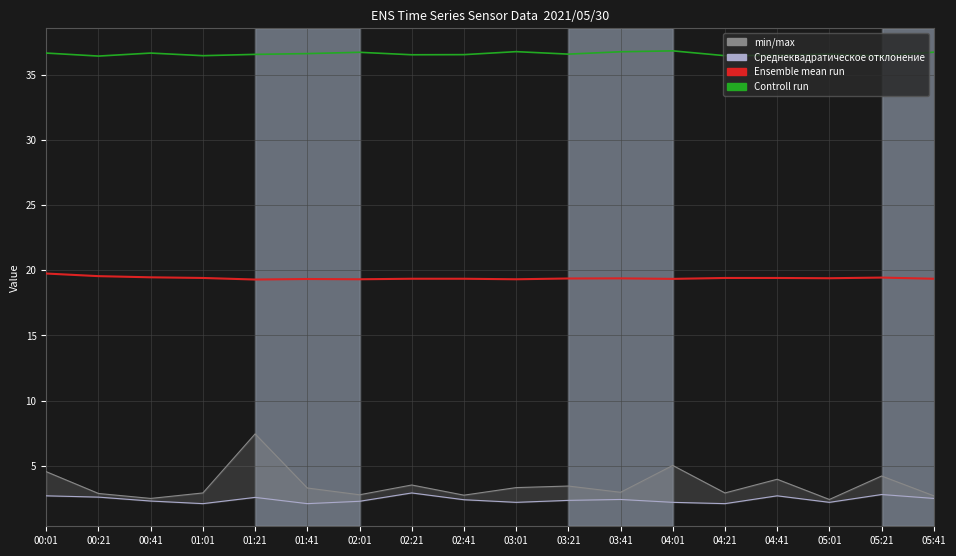

Which label corresponds to the smallest value in the chart?

01:01